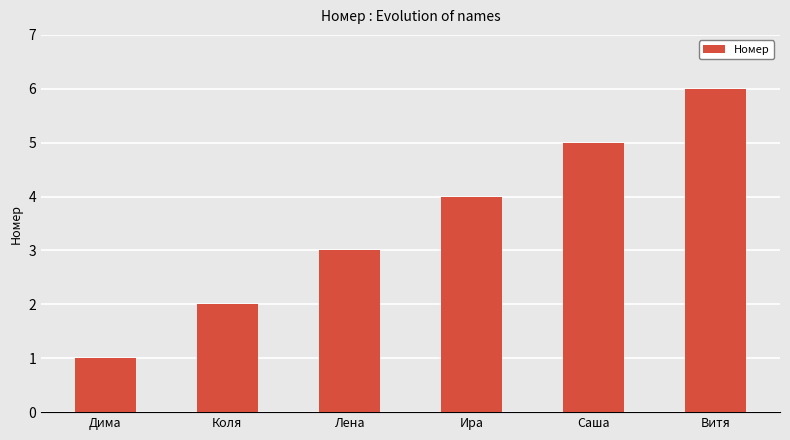

Rank the categories by value from lowest to highest.

Дима, Коля, Лена, Ира, Саша, Витя